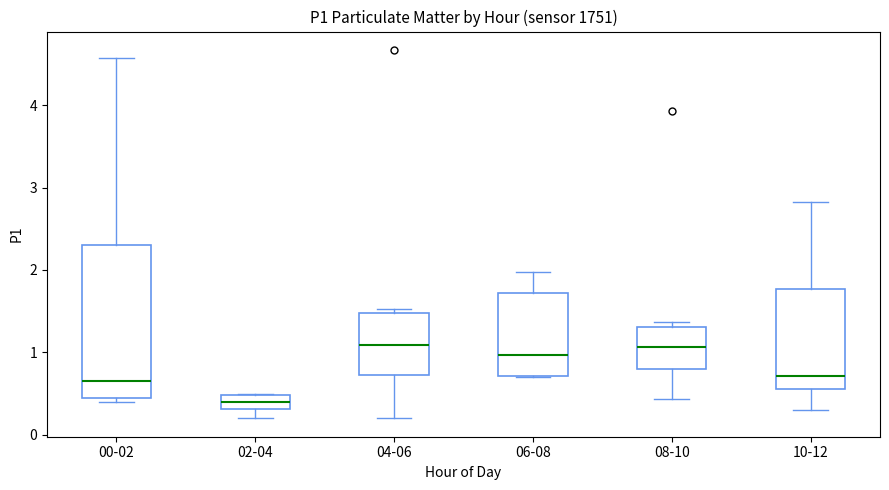

Comparing the boxes themselves (not the whiskers), which one is the tallest?

00-02